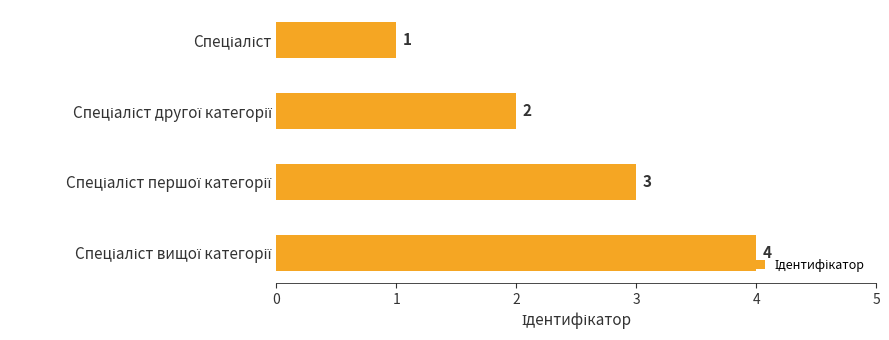

How many categories are shown in the chart?

4